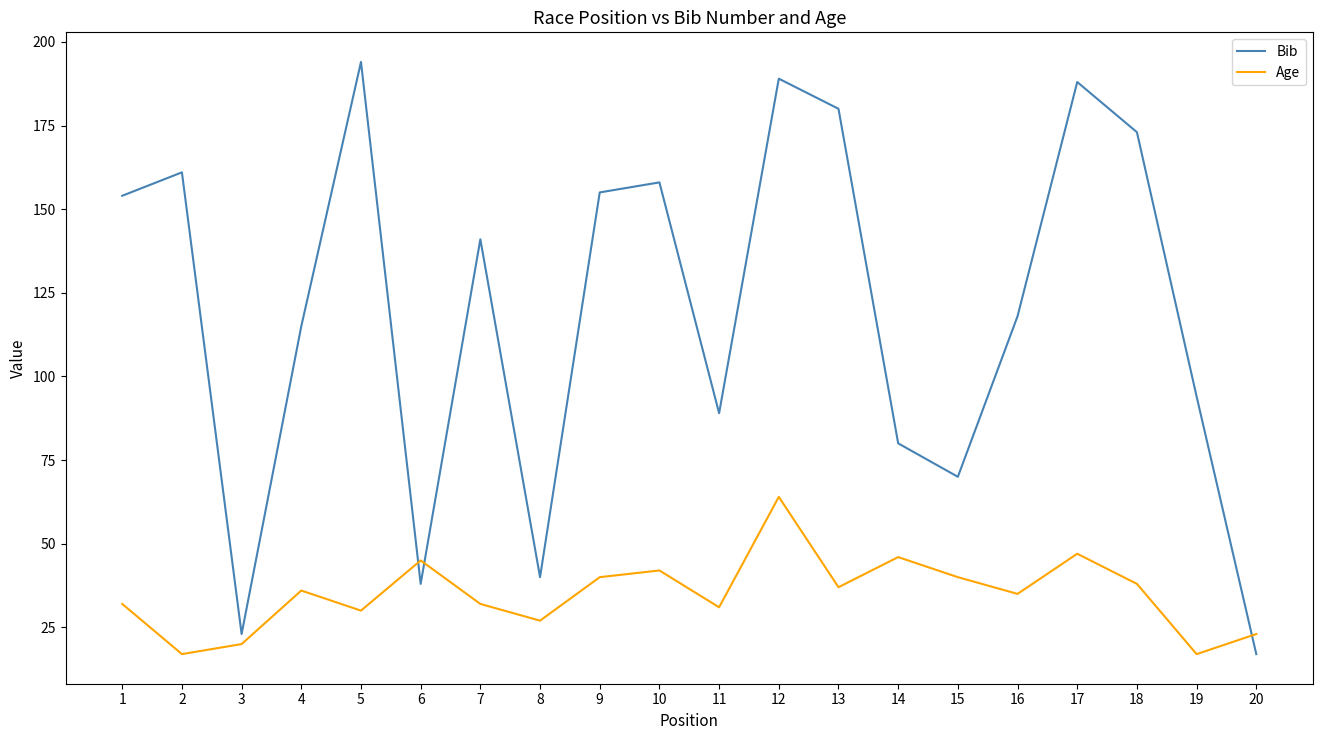

Is it true that Bib equals 180 at 13?

True